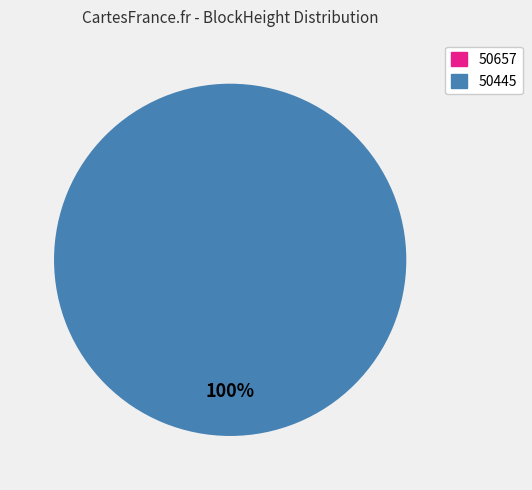

What is the change in value from 50657 to 50445?

+11739